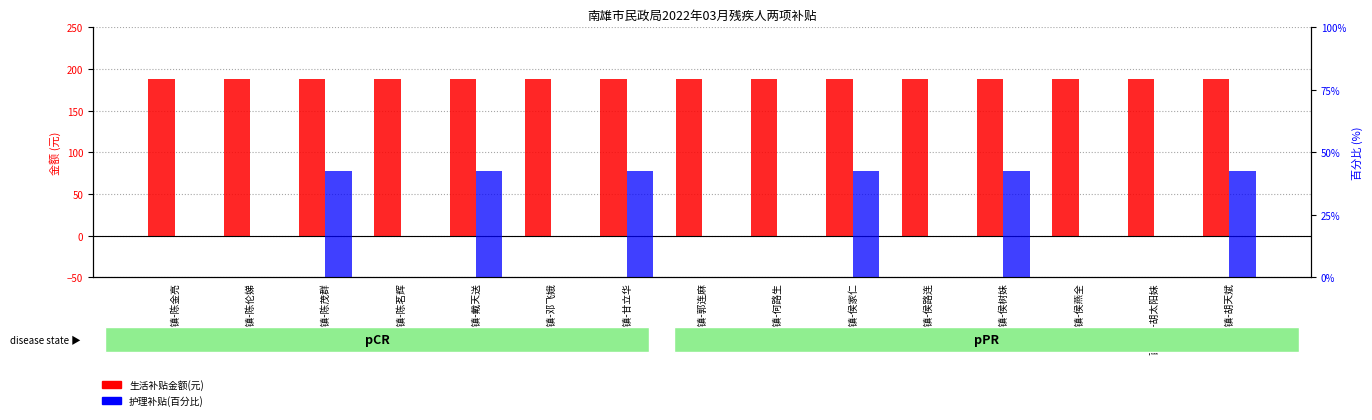

At how many categories does at least one series exceed 76?

15